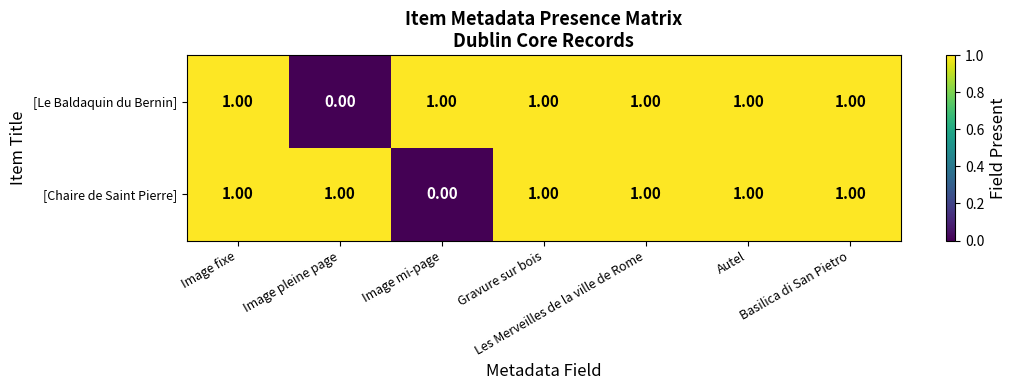

At how many categories does at least one series exceed 0?

7